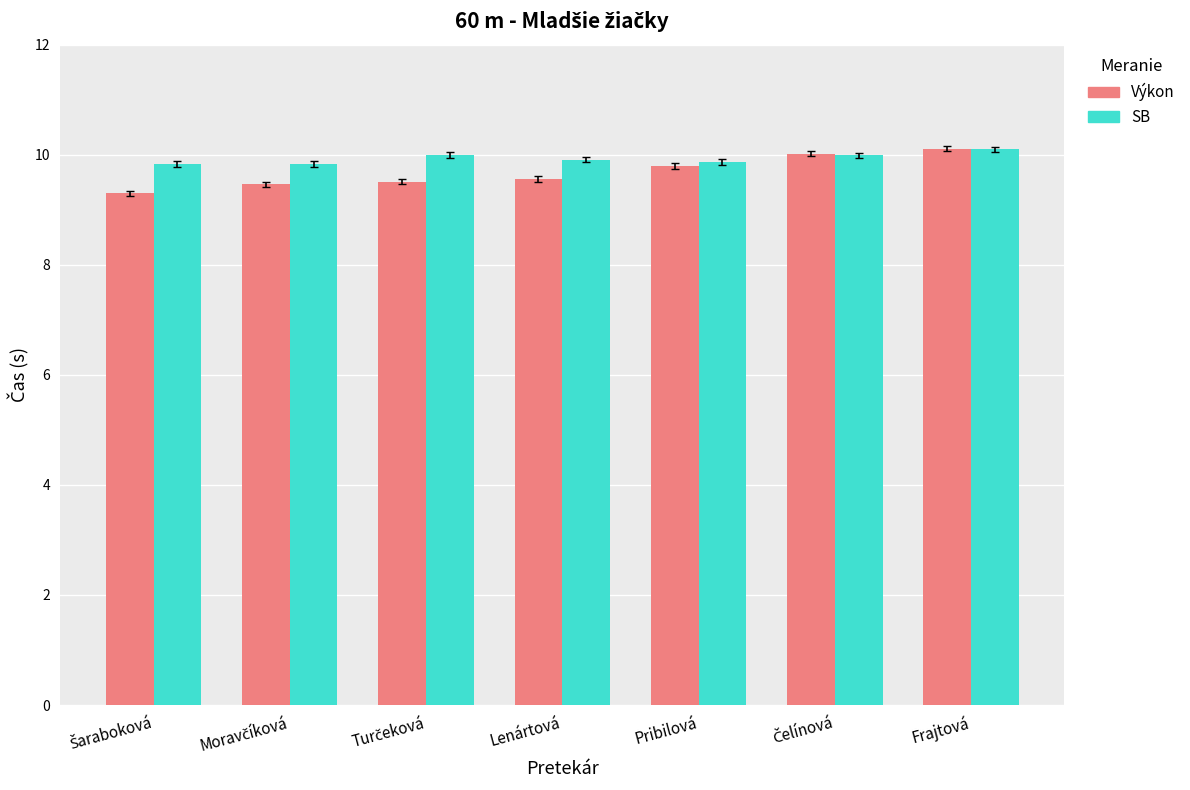

What is the sum of all Výkon values?

67.8